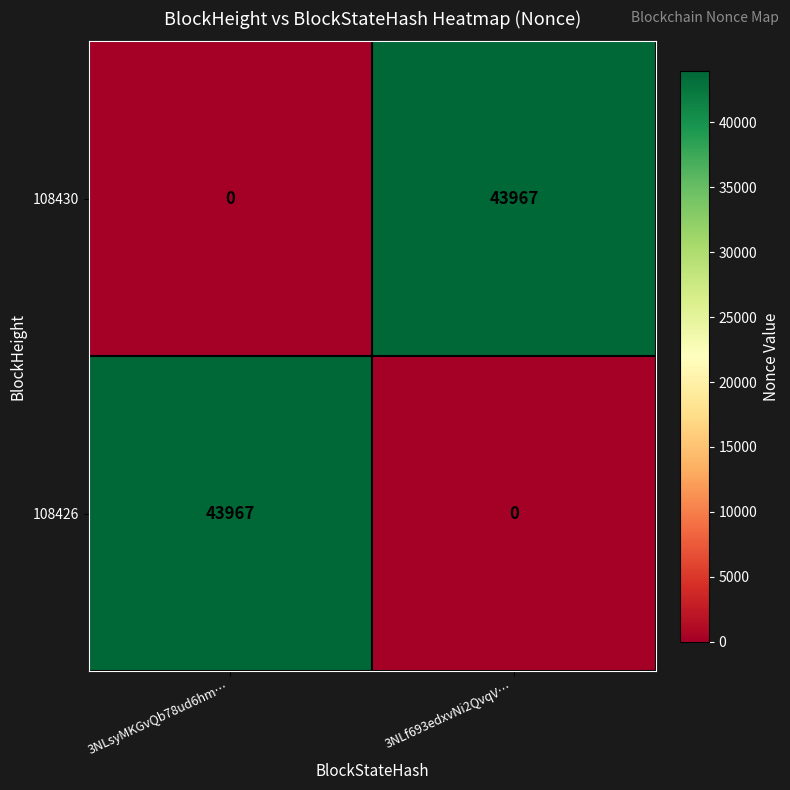

True or false: 108430 has a value of 68864 at 3NLf693edxvNi2QvqV….

False